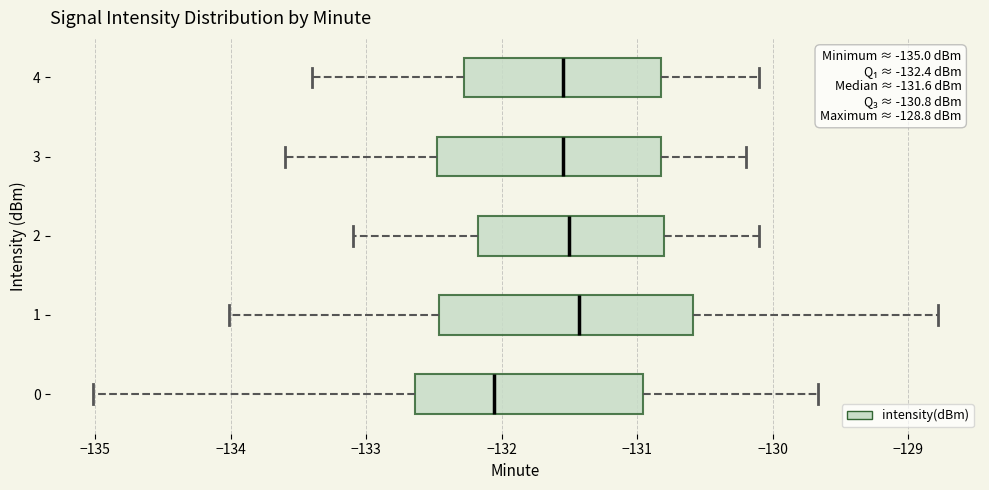

Which box's median line is the furthest to the left?

0